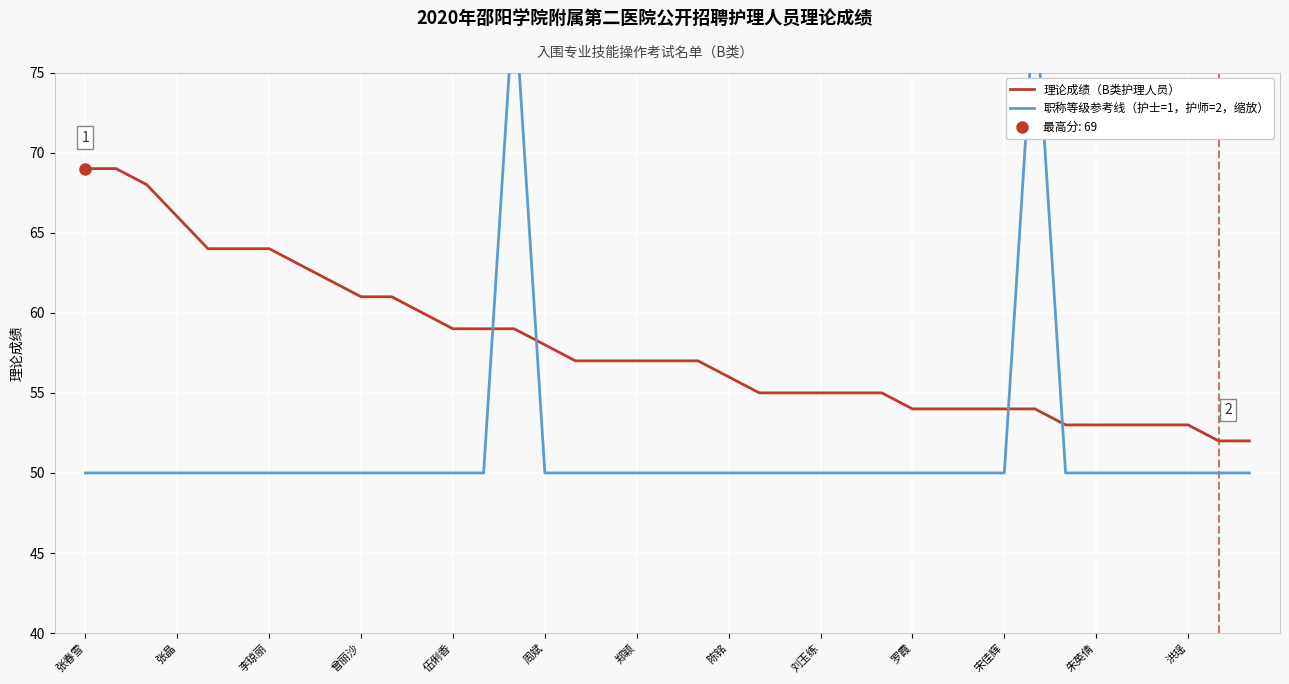

The value of 理论成绩（B类护理人员） at 张晶 is 66. True or false?

True